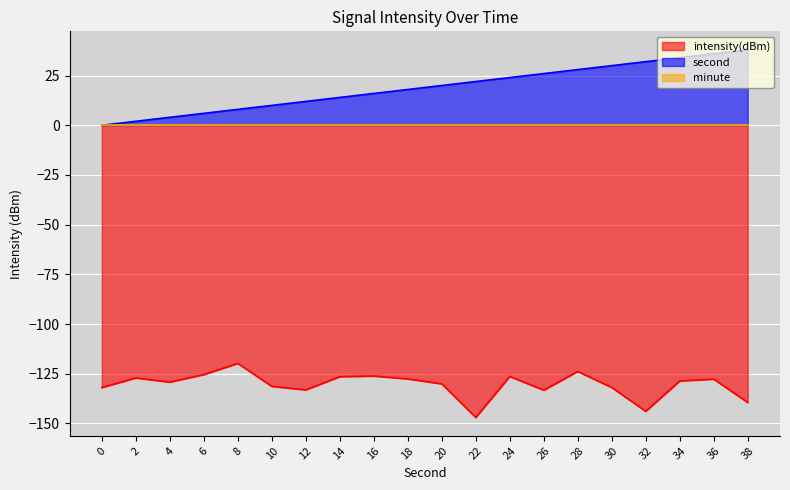

True or false: second and intensity(dBm) cross at least once.

False